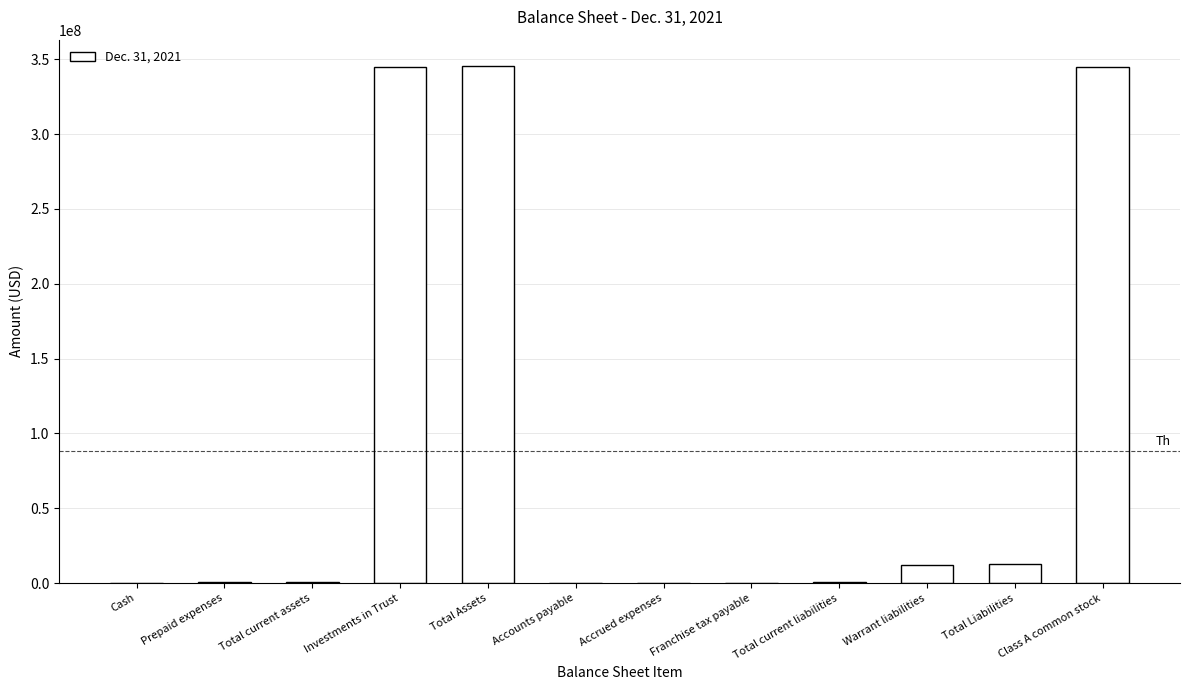

Are the bars grouped side by side (vs. stacked)?

No